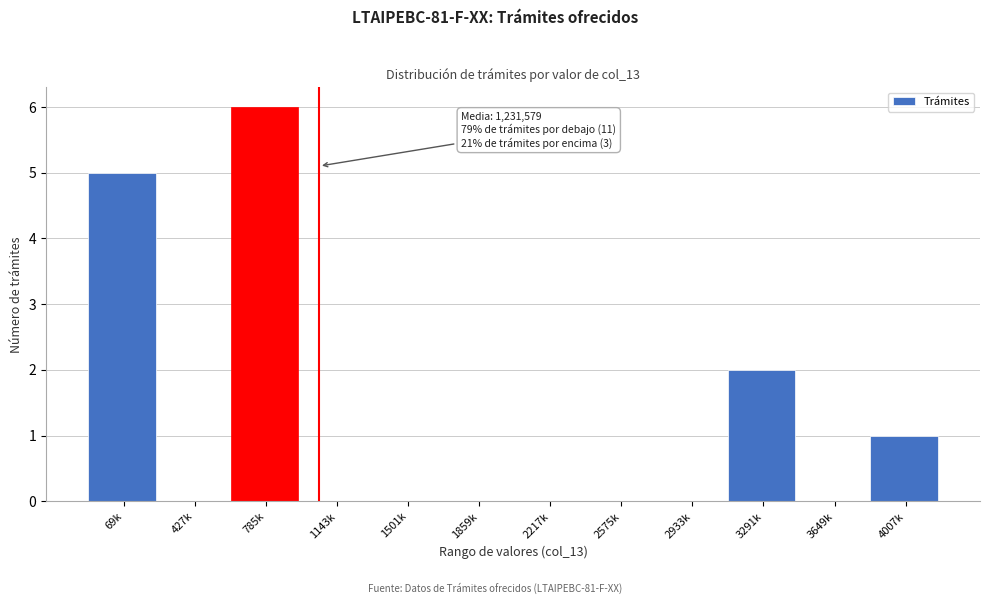

Reading left to right, extract all data points from this chart.

69k=5	427k=0	785k=6	1143k=0	1501k=0	1859k=0	2217k=0	2575k=0	2933k=0	3291k=2	3649k=0	4007k=1